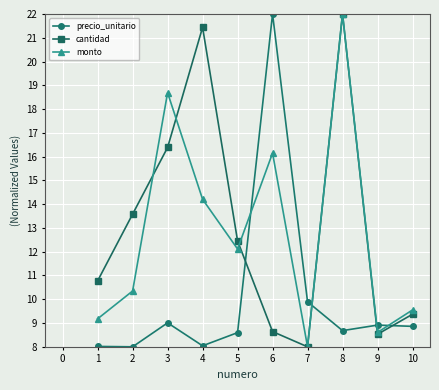

Rank the series at 4 from lowest to highest value.

precio_unitario, monto, cantidad